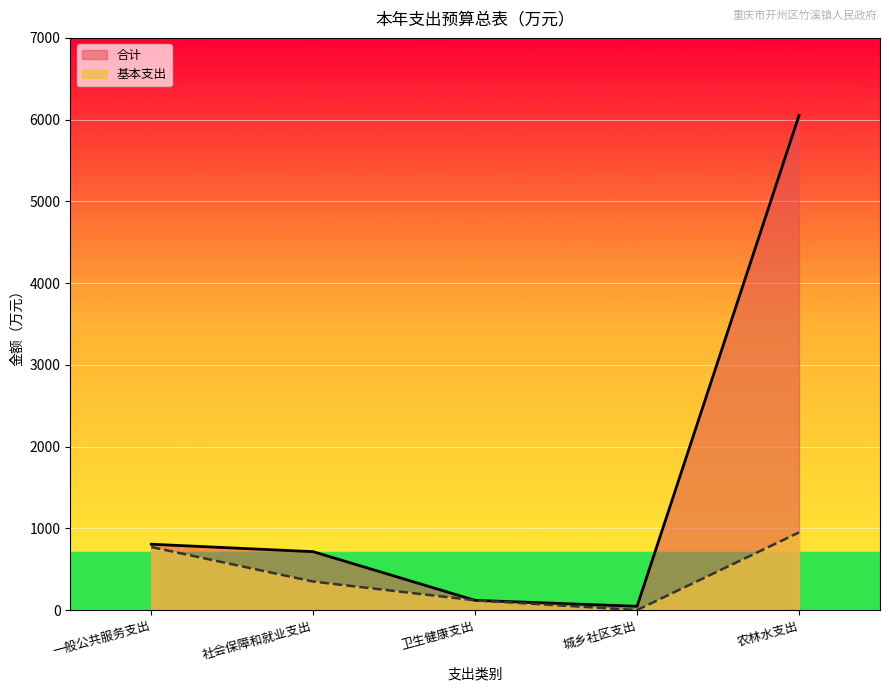

How many lines are shown in the chart?

2